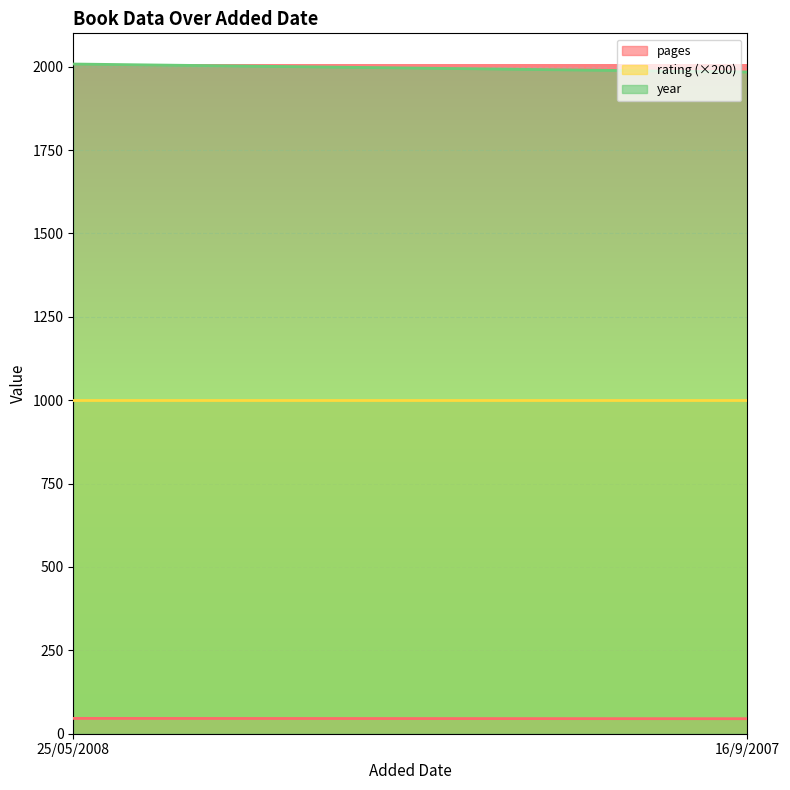

Which series has the largest total across all categories?

year